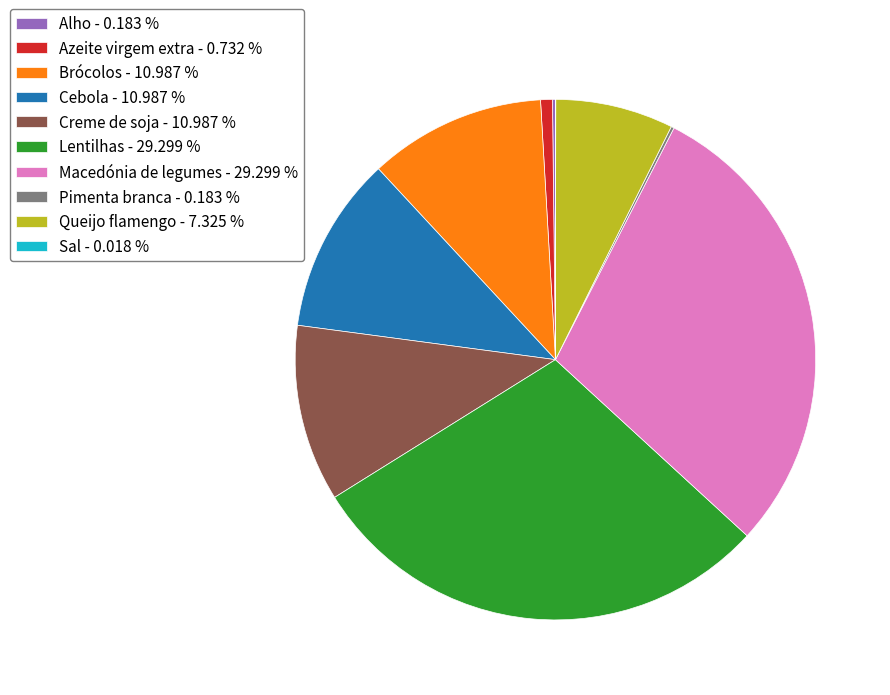

What is the ratio of the value at Macedónia de legumes - 29.299 % to the value at Lentilhas - 29.299 %?

1.0